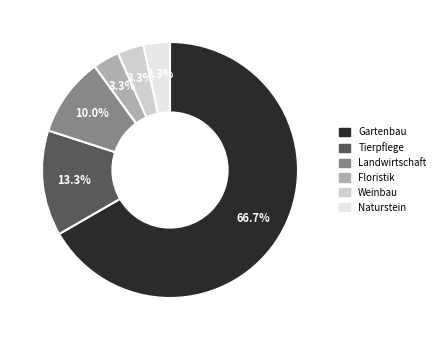

How many segments does this pie chart have?

6